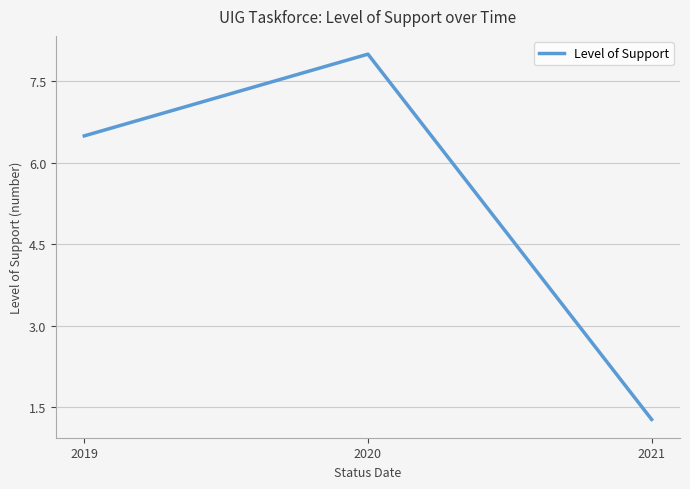

Is it true that the value at 2021 is 1.3?

True